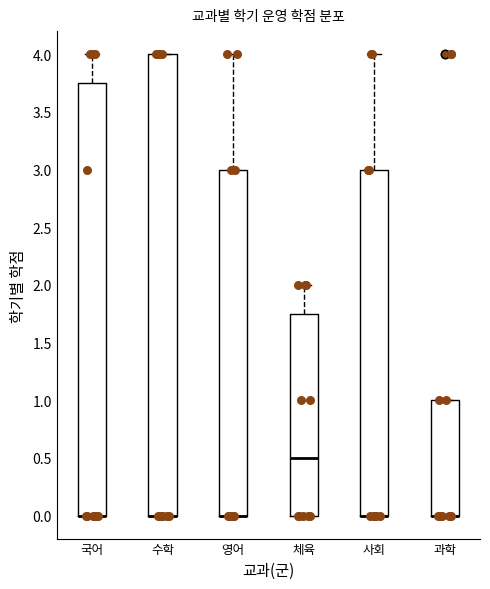

Where does the median line of the box for 체육 sit on the y-axis? The values are not printed on the chart, so give them approximately, as read against the axis.

0.50